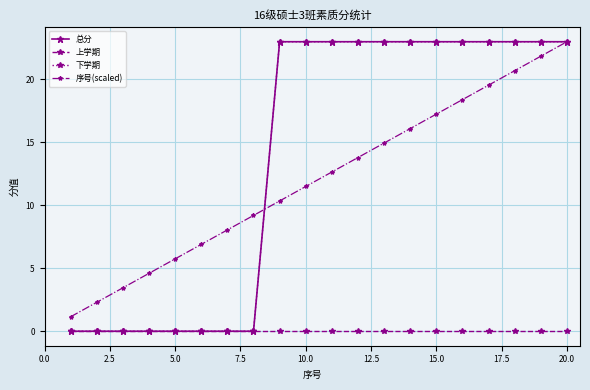

What is the greatest value displayed?

23.0